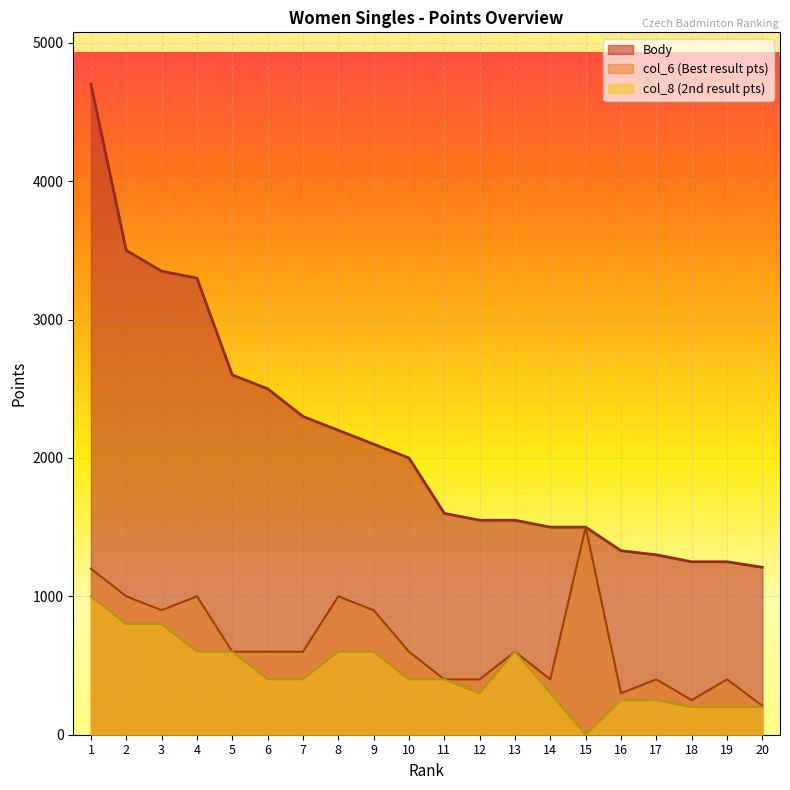

Which category has the highest value in the Body series?

1